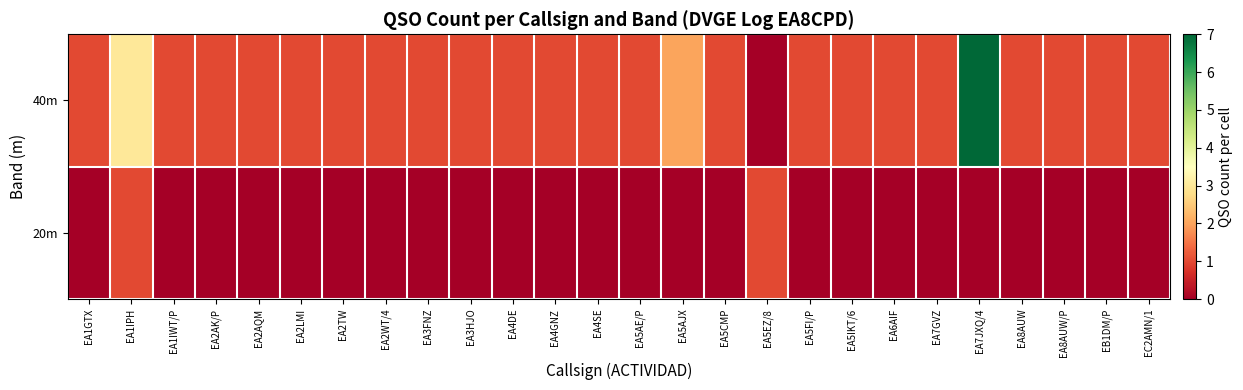

Reading left to right, extract all data points from this chart.

40m: EA1GTX=1	EA1IPH=3	EA1IWT/P=1	EA2AK/P=1	EA2AQM=1	EA2LMI=1	EA2TW=1	EA2WT/4=1	EA3FNZ=1	EA3HJO=1	EA4DE=1	EA4GNZ=1	EA4SE=1	EA5AE/P=1	EA5AJX=2	EA5CMP=1	EA5EZ/8=0	EA5FI/P=1	EA5IKT/6=1	EA6AIF=1	EA7GVZ=1	EA7JXQ/4=7	EA8AUW=1	EA8AUW/P=1	EB1DM/P=1	EC2AMN/1=1
20m: EA1GTX=0	EA1IPH=1	EA1IWT/P=0	EA2AK/P=0	EA2AQM=0	EA2LMI=0	EA2TW=0	EA2WT/4=0	EA3FNZ=0	EA3HJO=0	EA4DE=0	EA4GNZ=0	EA4SE=0	EA5AE/P=0	EA5AJX=0	EA5CMP=0	EA5EZ/8=1	EA5FI/P=0	EA5IKT/6=0	EA6AIF=0	EA7GVZ=0	EA7JXQ/4=0	EA8AUW=0	EA8AUW/P=0	EB1DM/P=0	EC2AMN/1=0